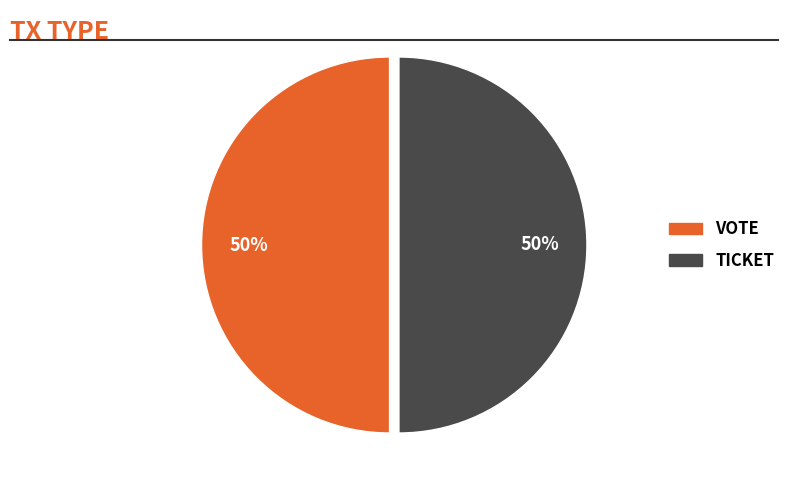

To the nearest percent, what is the average slice percentage?

50%